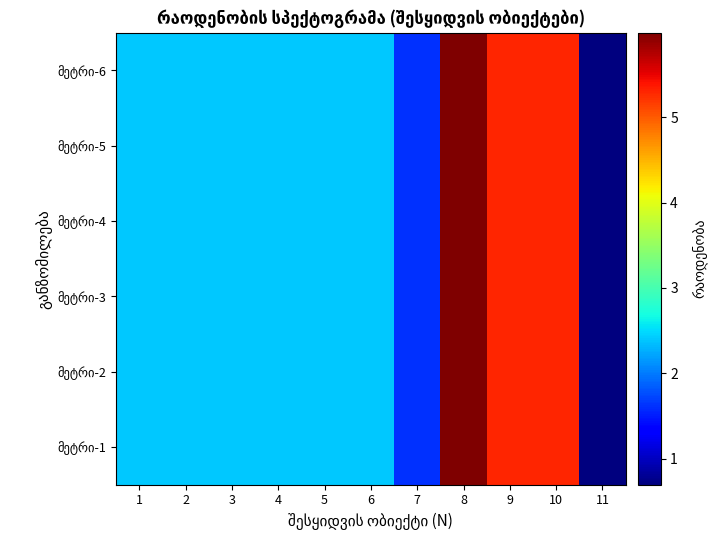

Between 6 and 9, which is larger?

9